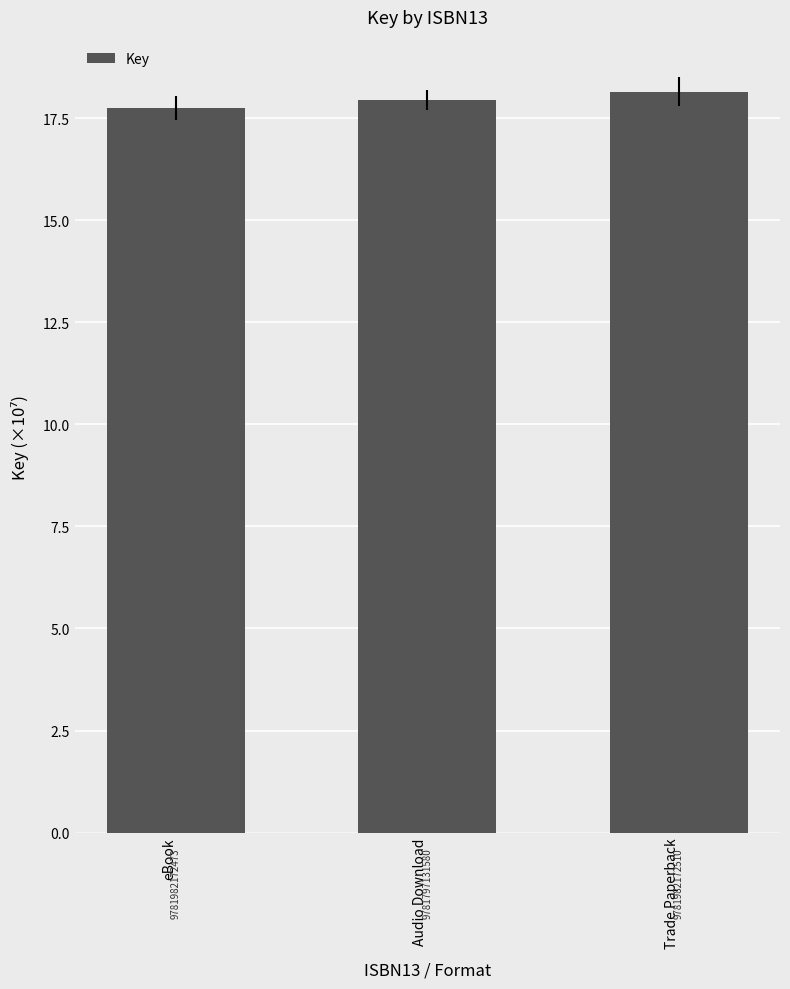

What is the greatest value displayed?

18.1